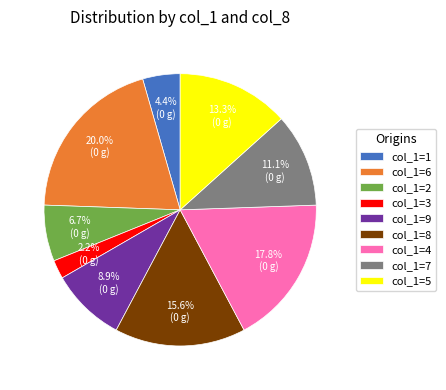

Combined, what portion of the pie is col_1=4 and col_1=1?

22.2%